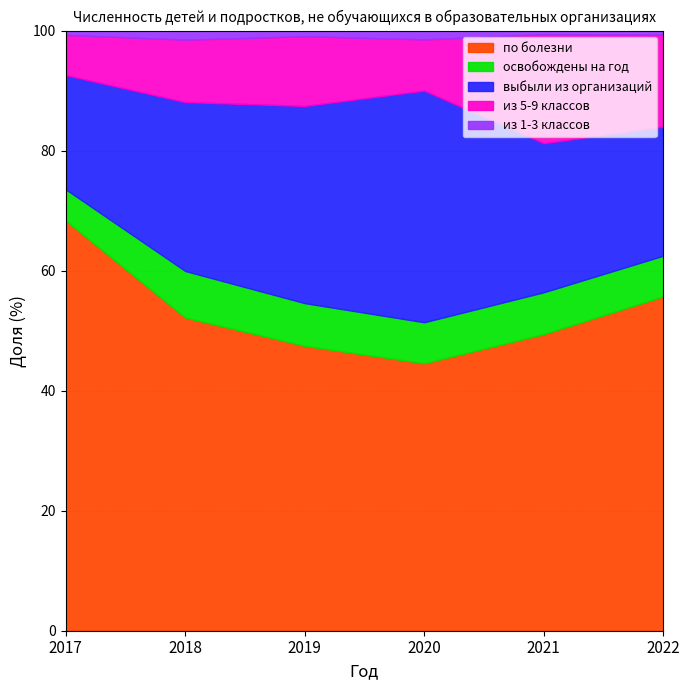

At 2022, list the series in order from smallest to largest.

из 1-3 классов, освобождены на год, из 5-9 классов, выбыли из организаций, по болезни